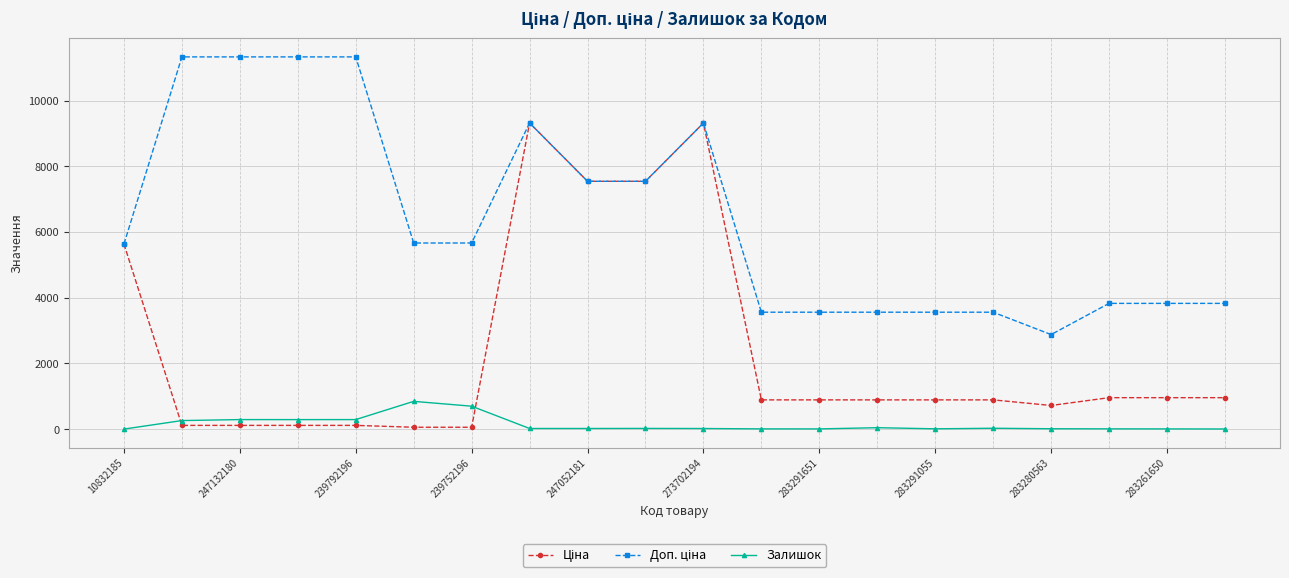

What is the maximum value shown in the chart?

11334.0